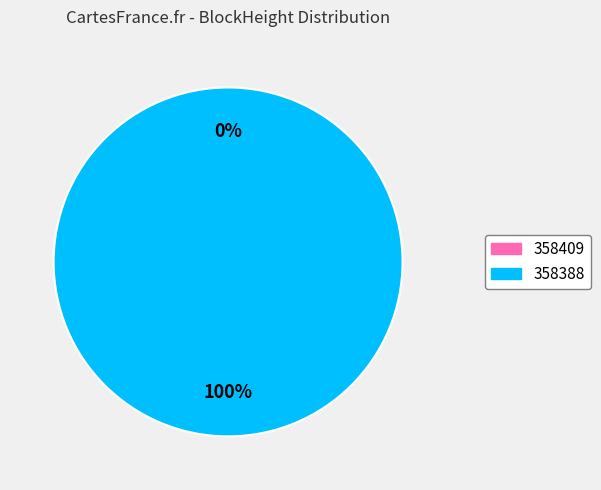

Which category has the smallest portion of the pie?

358409